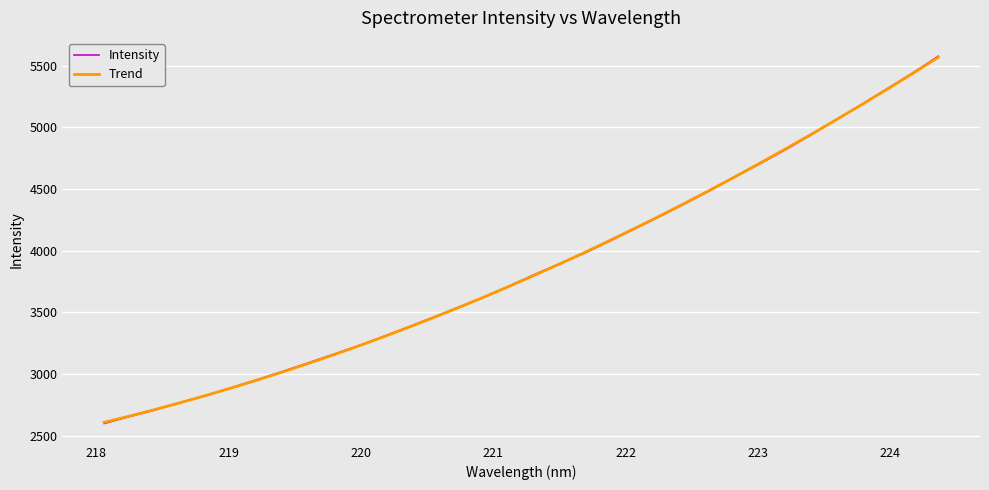

Which series has the widest spread of values?

Intensity